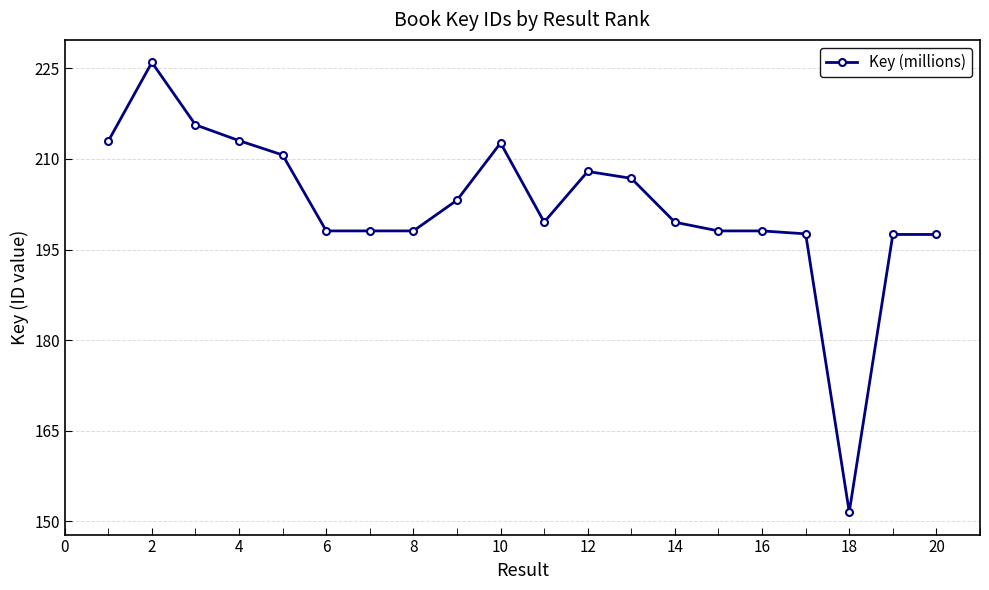

How many values are below 199?

9